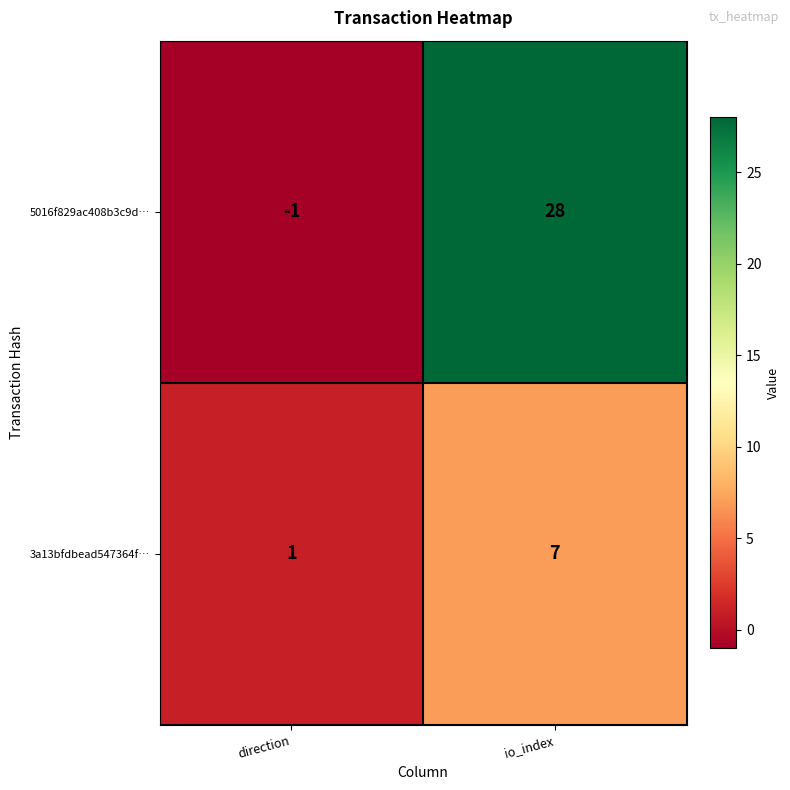

Which category has the lowest value across all series?

direction